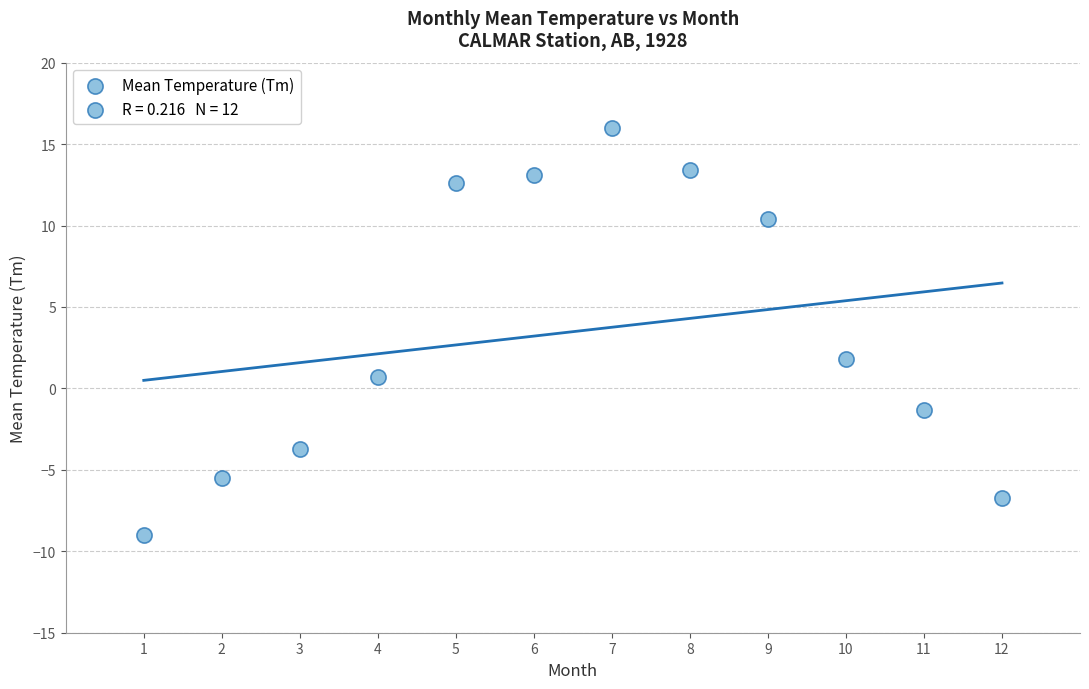

What Y value in the scatter plot is closest to 3?

1.8